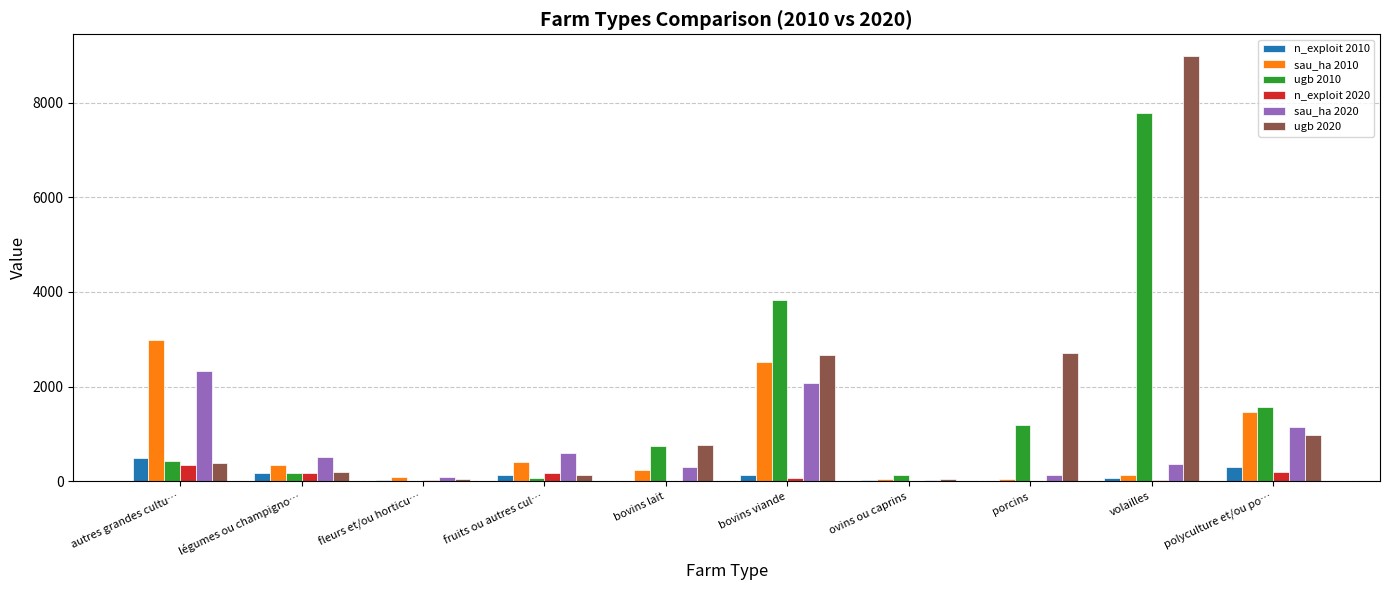

Which category has the highest value in the ugb 2020 series?

volailles